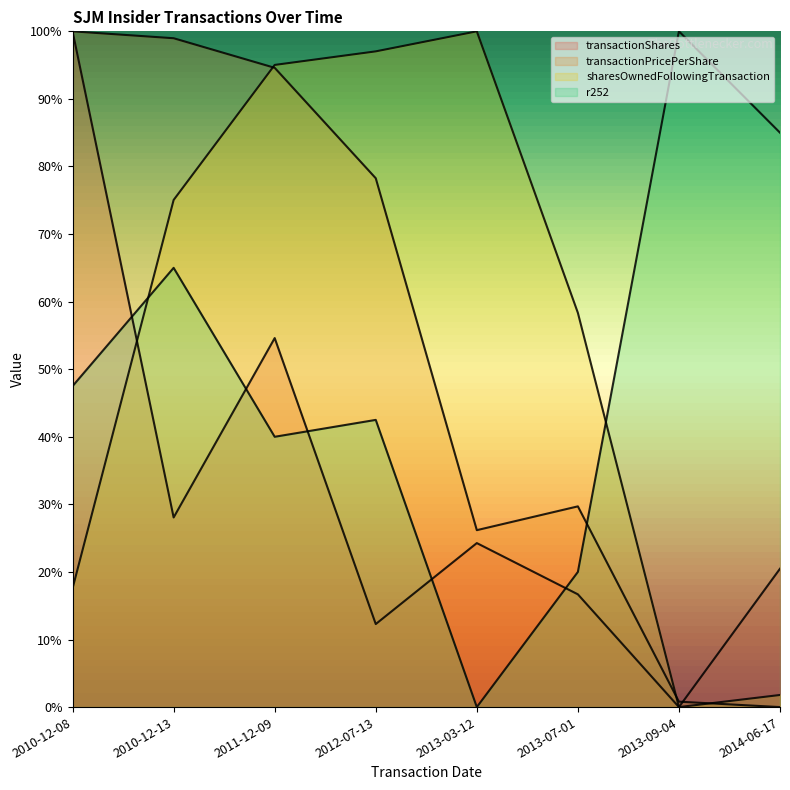

List the labels in order of transactionShares value, smallest first.

2013-09-04, 2012-07-13, 2013-07-01, 2014-06-17, 2013-03-12, 2010-12-13, 2011-12-09, 2010-12-08